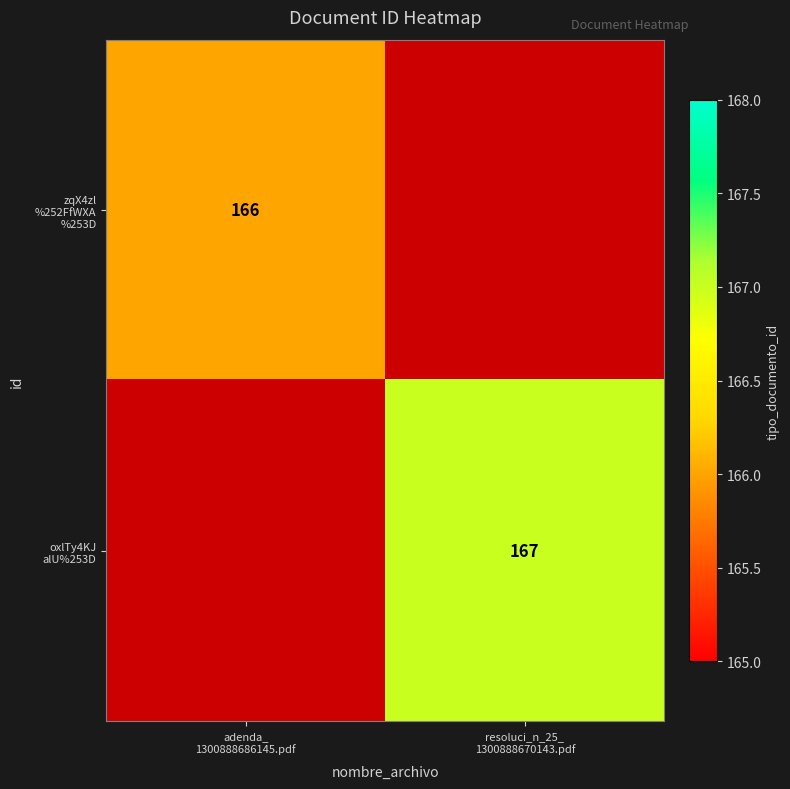

List the series in order of their overall mean, lowest first.

zqX4zl %252FfWXA %253D, oxlTy4KJ alU%253D